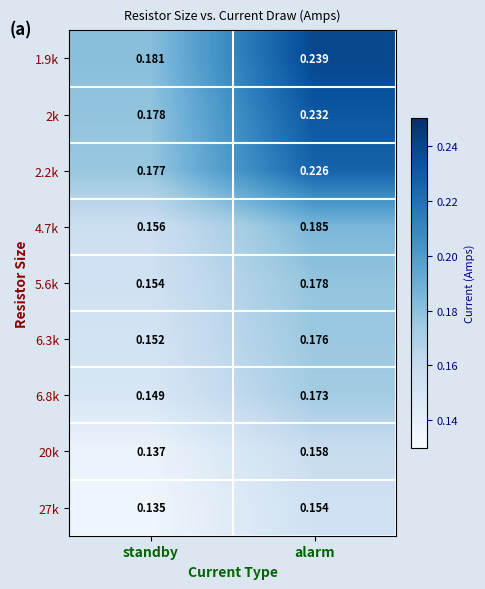

Which category has the lowest value in the 2.2k series?

standby